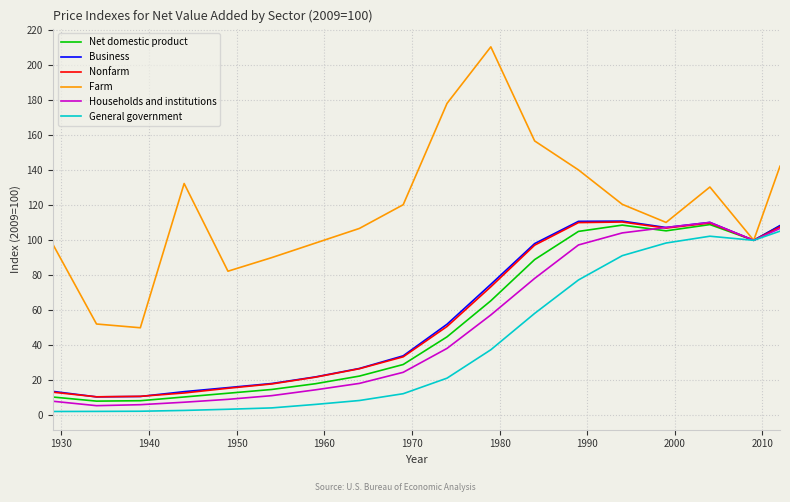

Which series has the largest total across all categories?

Farm